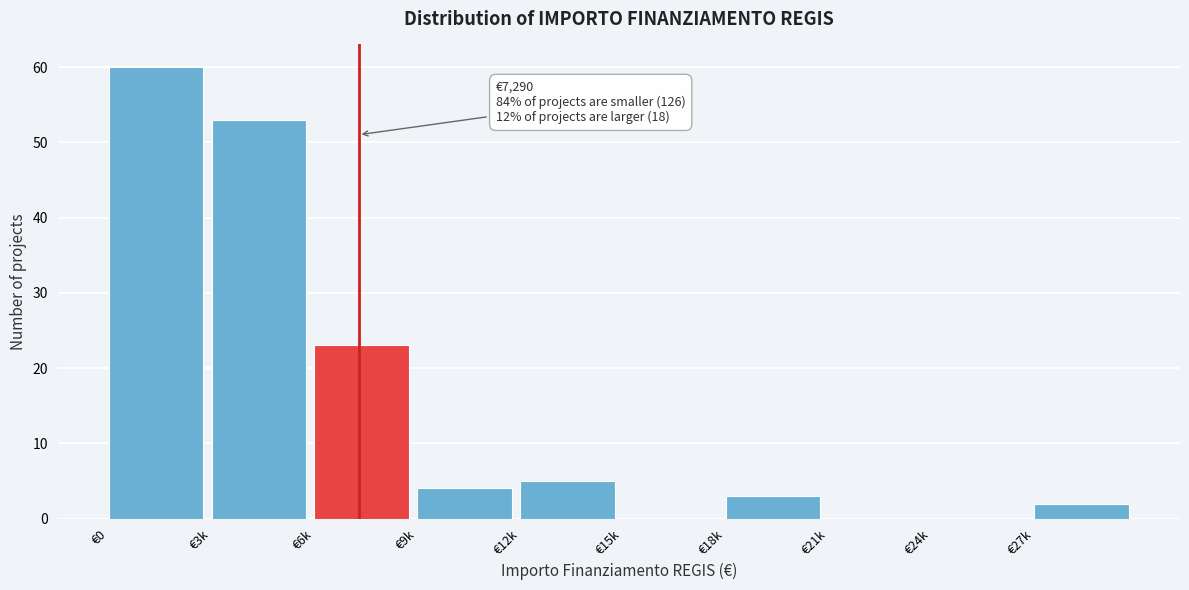

Reading left to right, transcribe all the data shown in this chart.

€0=60	€3k=53	€6k=23	€9k=4	€12k=5	€15k=0	€18k=3	€21k=0	€24k=0	€27k=2